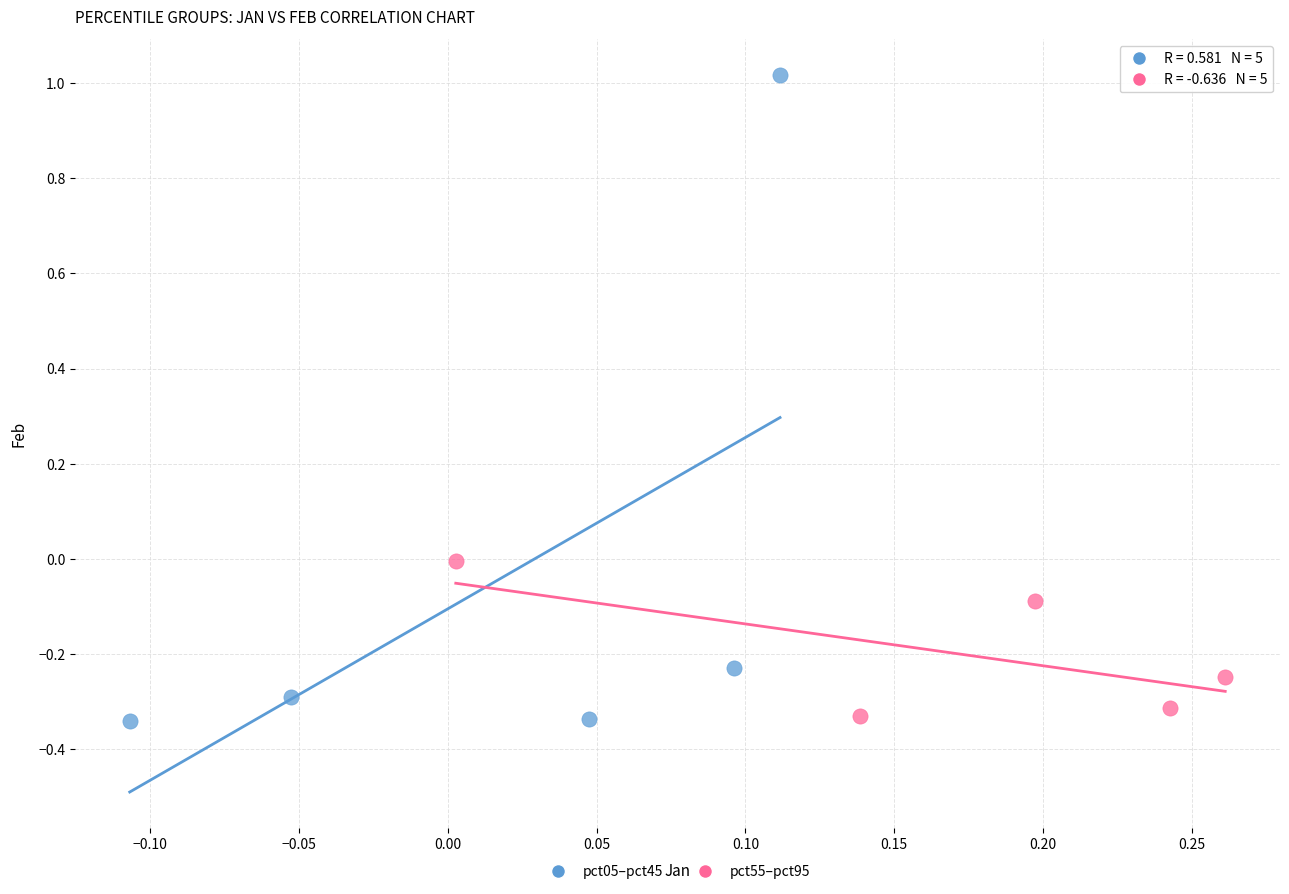

Which series contains the highest Y value?

pct05–pct45